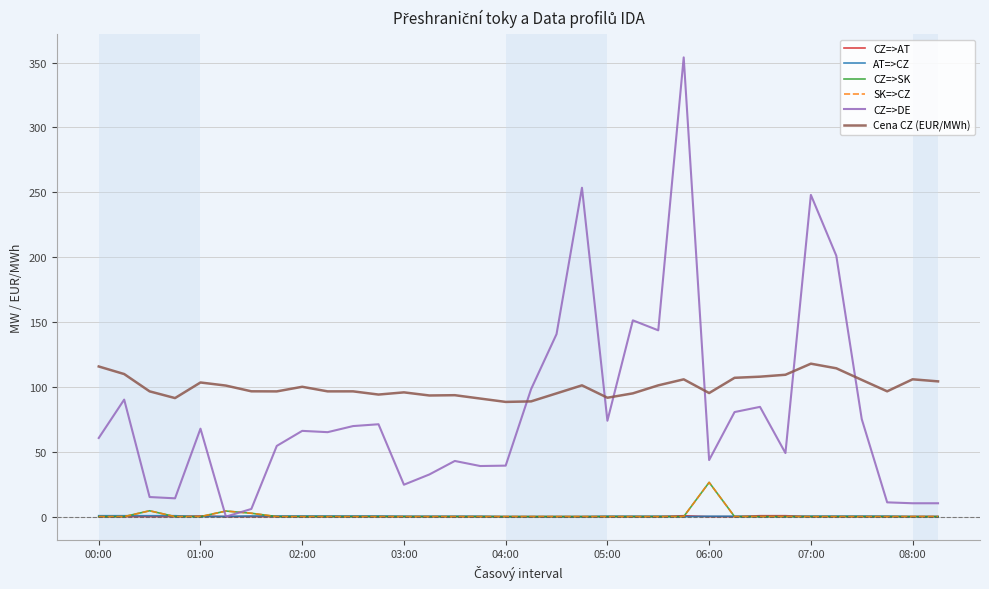

In AT=>CZ, how many points are lower than both neighbors (excluding endpoints)?

2